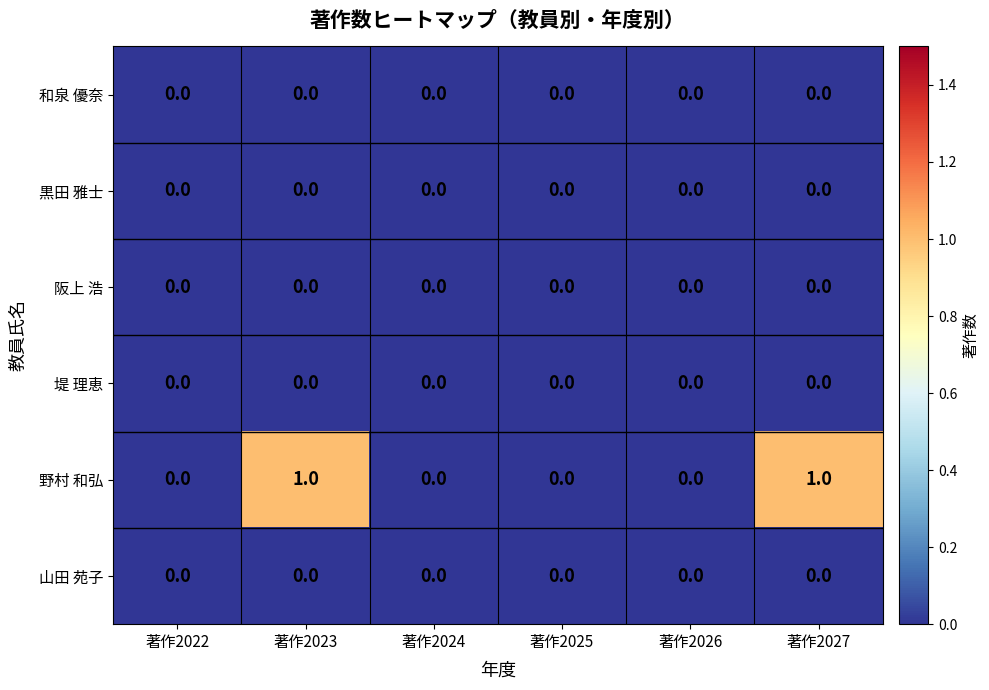

Which series has the largest total across all categories?

野村 和弘